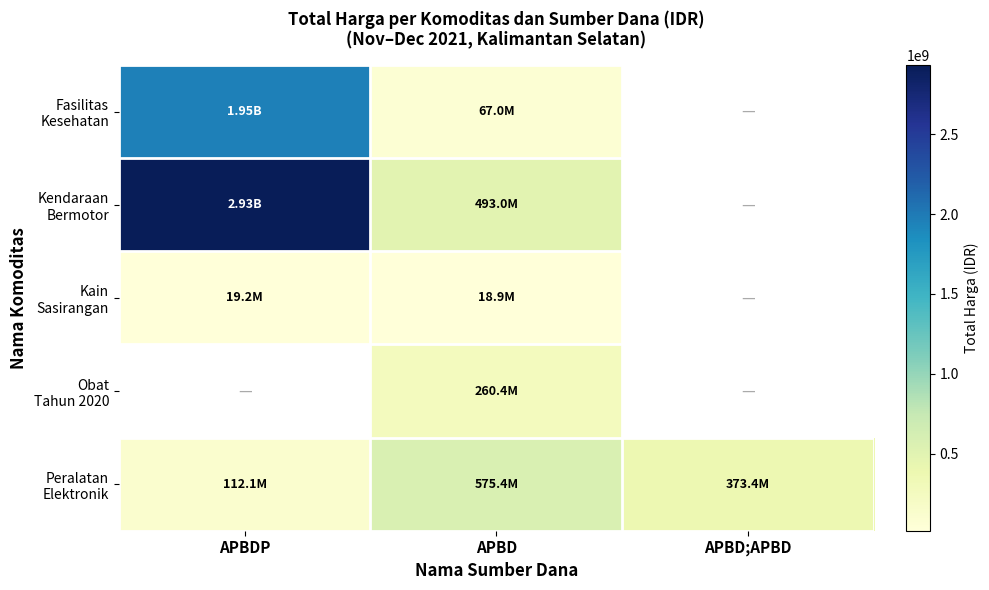

Which category has the lowest value in the Fasilitas Kesehatan series?

APBD